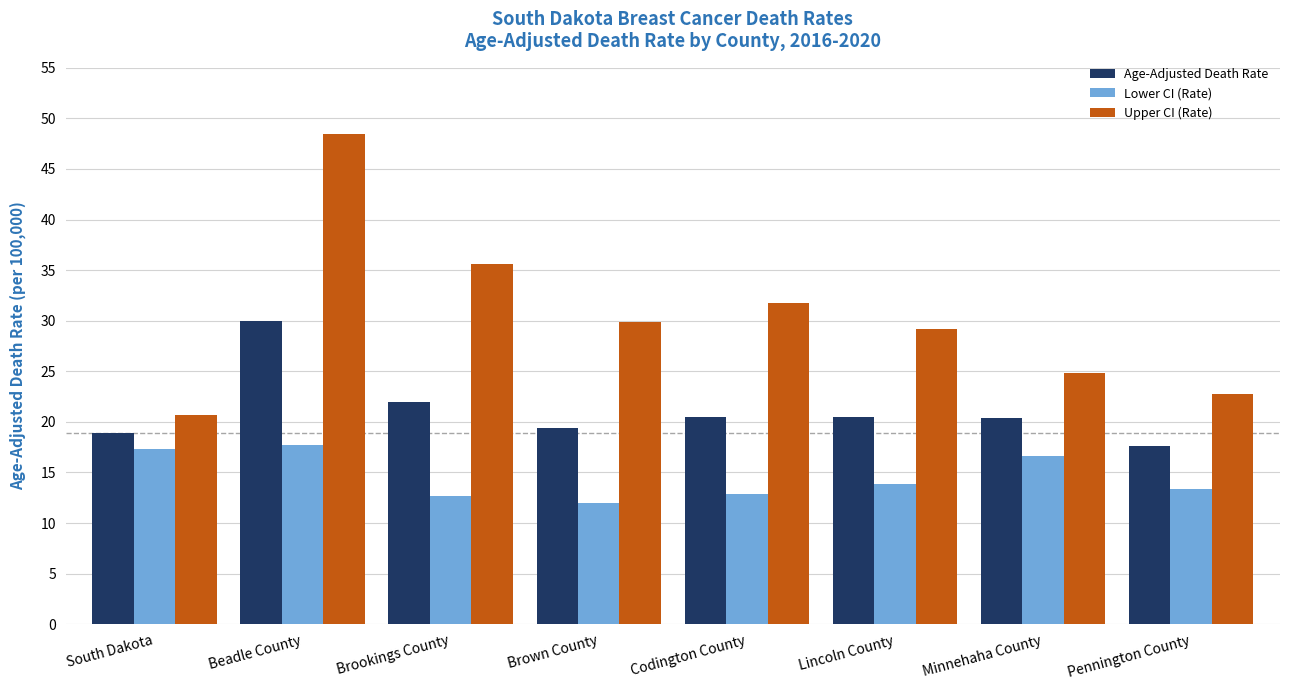

What is the smallest value displayed?

12.0